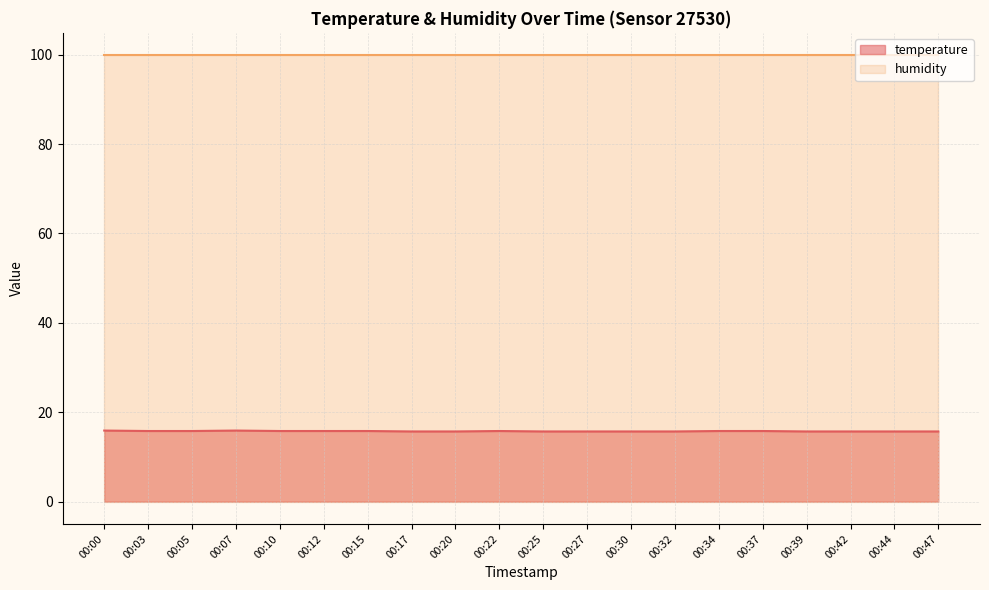

True or false: the data has more than 2 interior local peaks.

False